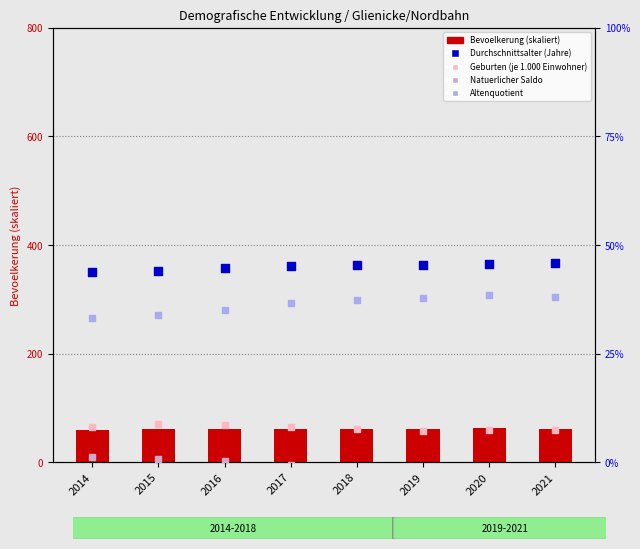

Is the value of Natuerlicher Saldo at 2019 greater than the value of Altenquotient at 2018?

No